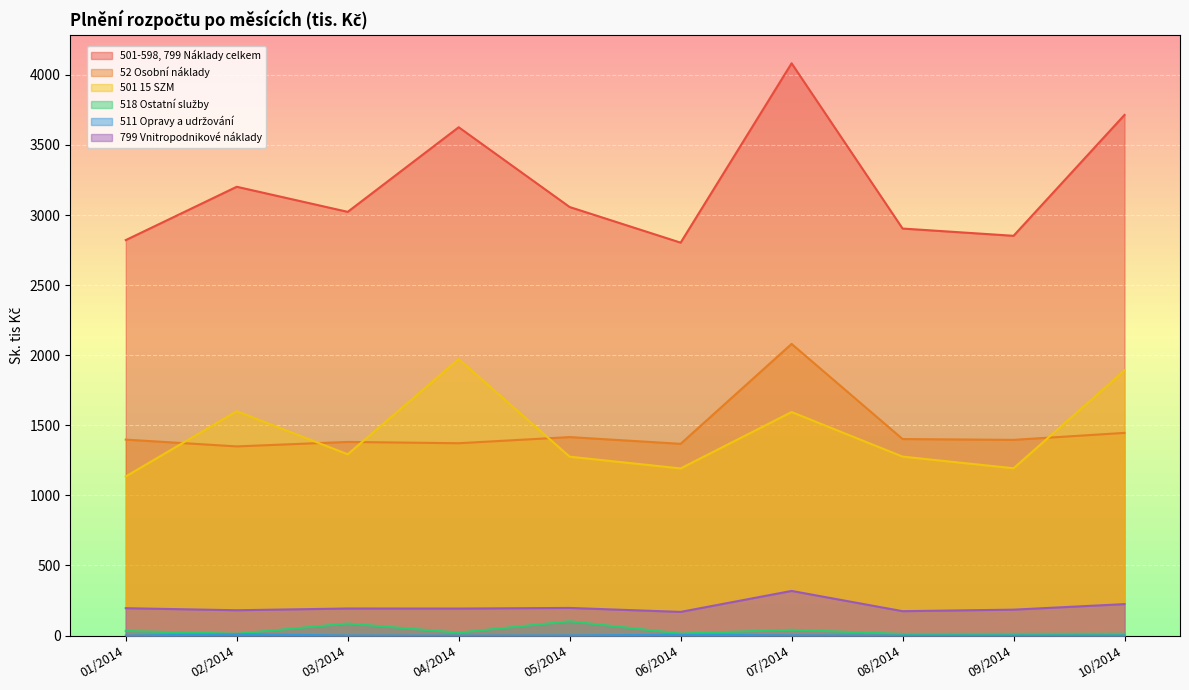

Reading left to right, list all the values displayed in this chart.

501-598, 799 Náklady celkem: 01/2014=2821.2	02/2014=3201.6	03/2014=3022.7	04/2014=3626.2	05/2014=3057.1	06/2014=2802.9	07/2014=4082.4	08/2014=2903.6	09/2014=2851.8	10/2014=3714.1
52 Osobní náklady: 01/2014=1398.0	02/2014=1349.5	03/2014=1381.5	04/2014=1372.1	05/2014=1416.0	06/2014=1367.8	07/2014=2080.6	08/2014=1401.9	09/2014=1396.2	10/2014=1445.9
501 15 SZM: 01/2014=1135.4	02/2014=1600.4	03/2014=1293.3	04/2014=1972.3	05/2014=1276.1	06/2014=1192.5	07/2014=1594.6	08/2014=1276.7	09/2014=1193.6	10/2014=1891.7
518 Ostatní služby: 01/2014=32.9	02/2014=13.2	03/2014=86.3	04/2014=20.9	05/2014=102.3	06/2014=14.6	07/2014=41.3	08/2014=11.8	09/2014=12.1	10/2014=13.2
511 Opravy a udržování: 01/2014=0.0	02/2014=9.3	03/2014=0.8	04/2014=0.0	05/2014=1.3	06/2014=5.8	07/2014=2.0	08/2014=0.0	09/2014=0.0	10/2014=0.0
799 Vnitropodnikové náklady: 01/2014=195.4	02/2014=180.8	03/2014=193.3	04/2014=192.8	05/2014=197.3	06/2014=168.9	07/2014=318.6	08/2014=174.1	09/2014=185.0	10/2014=224.4